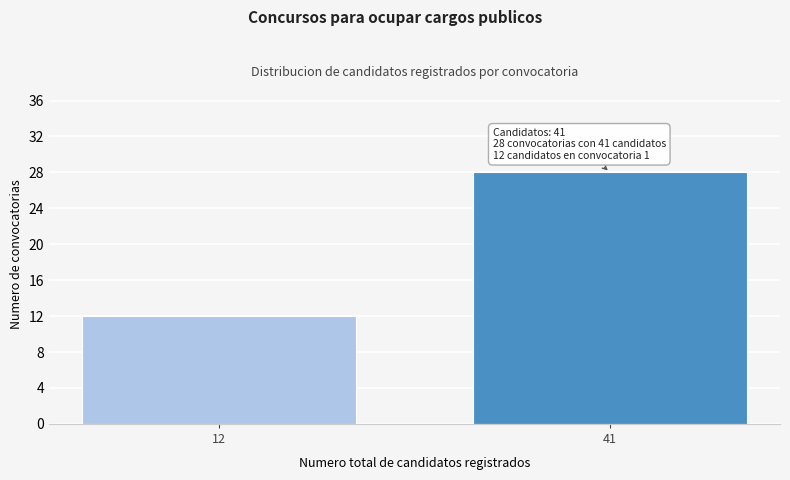

Reading left to right, transcribe all the data shown in this chart.

12=12	41=28